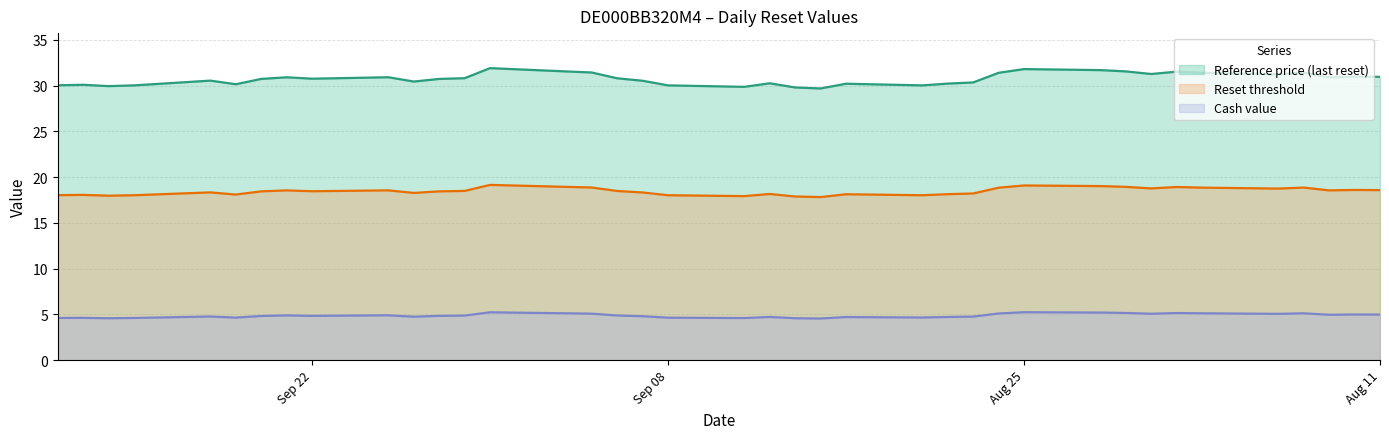

What is the total value across all series at 2025-08-14?

55.4